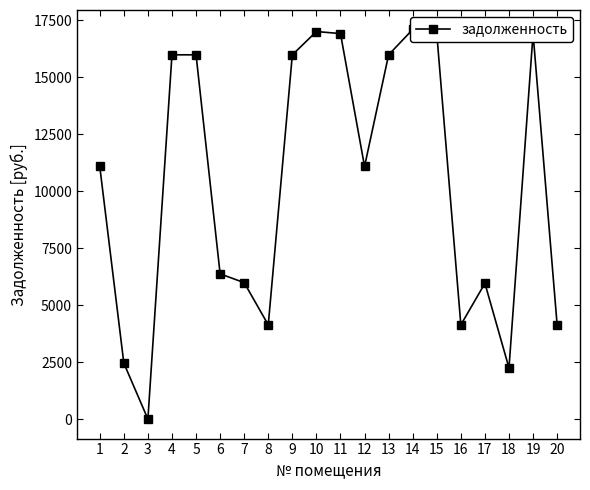

Between 12 and 20, which is larger?

12